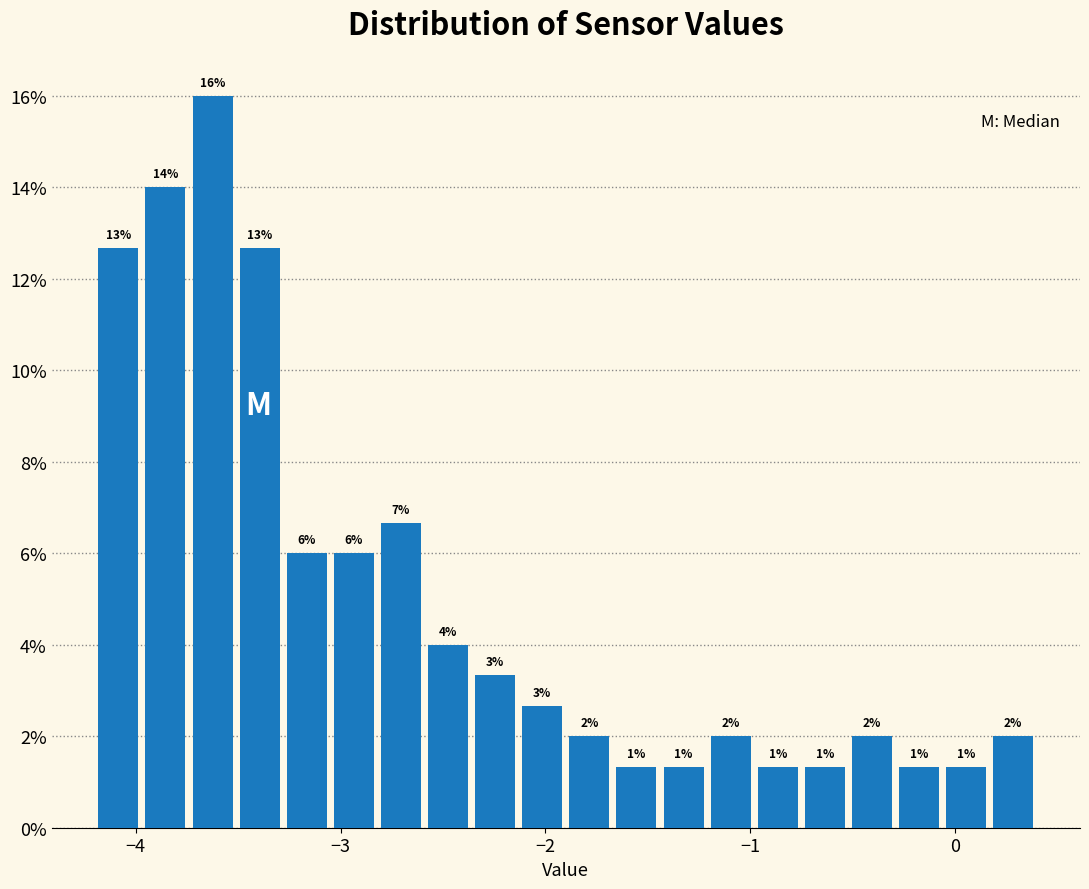

Read against the x-axis, roughly where is the centre of the tallest bar?

-3.6